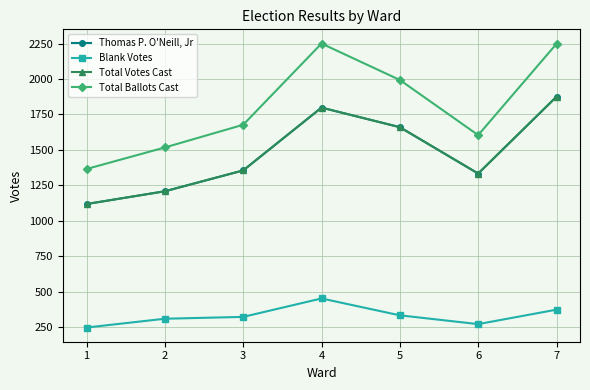

Is this an area chart (filled region under the line)?

No